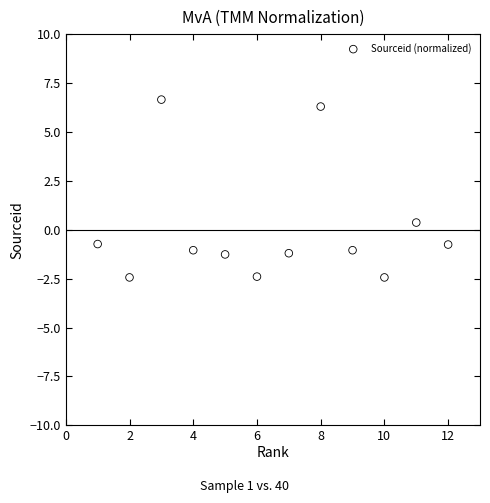

What Y value in the scatter plot is closest to 2?

0.4